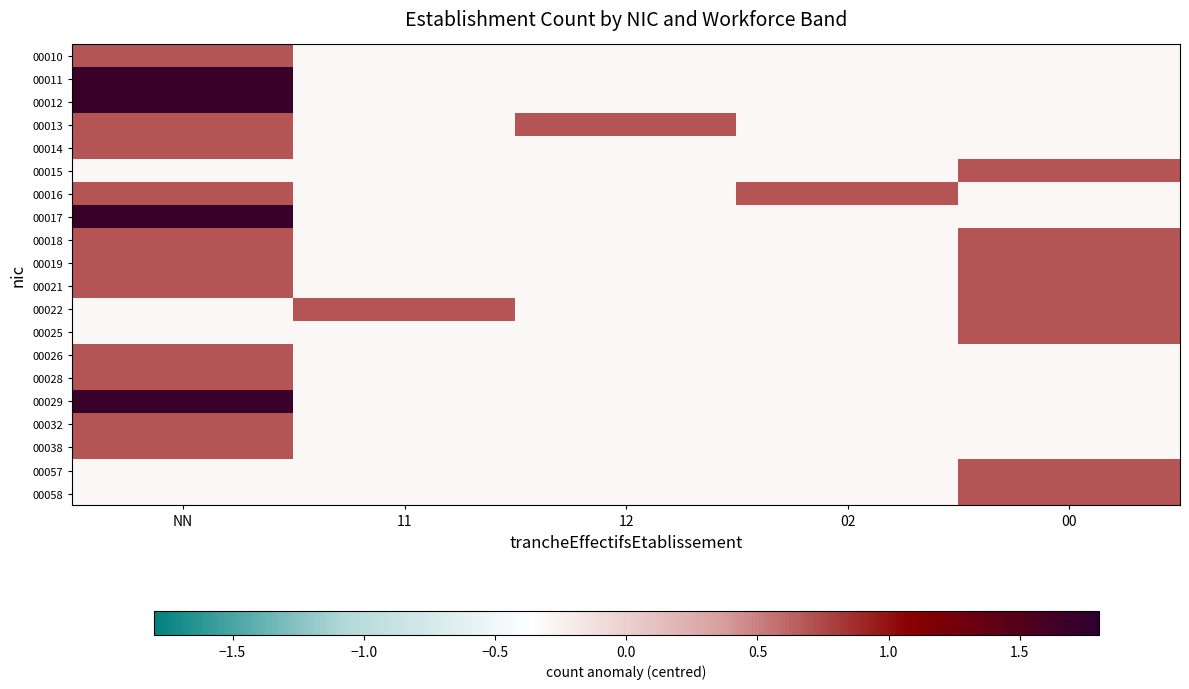

What is the spread (max minus min) of values at 12?

1.0